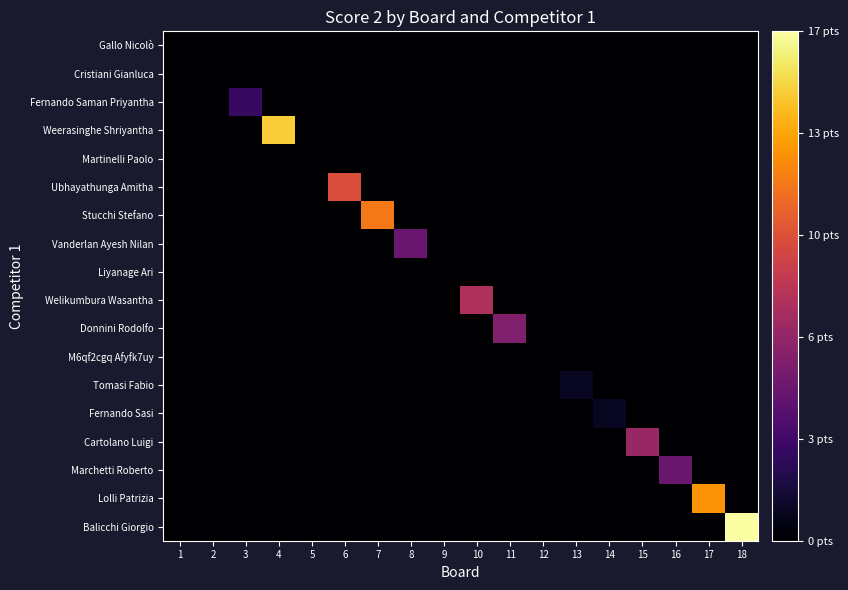

How many distinct data groups are displayed?

18